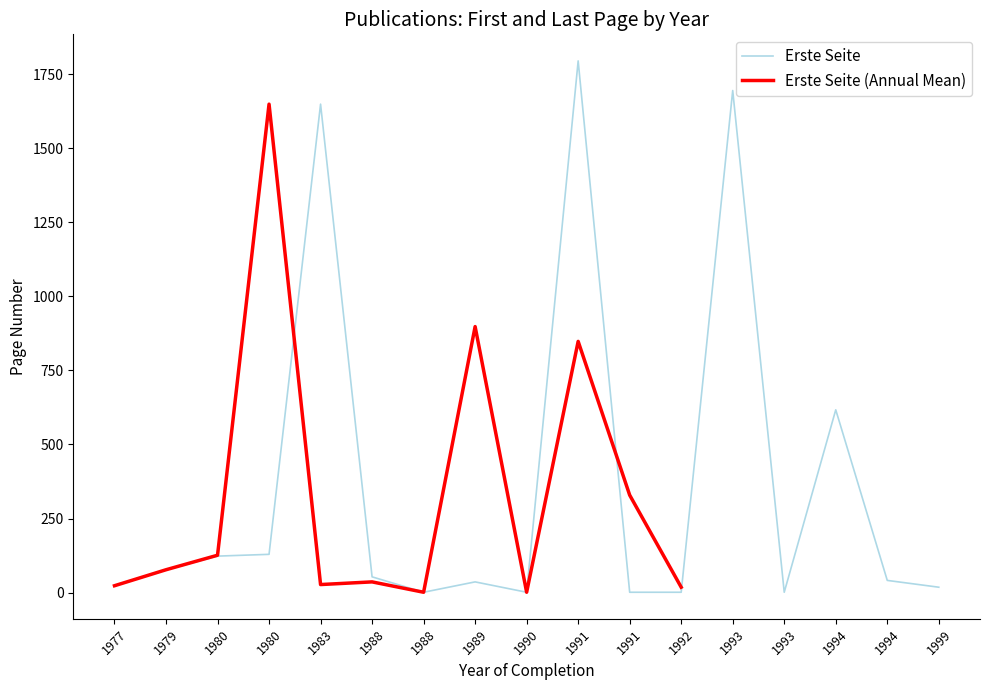

Does the chart display data point markers on the line(s)?

No